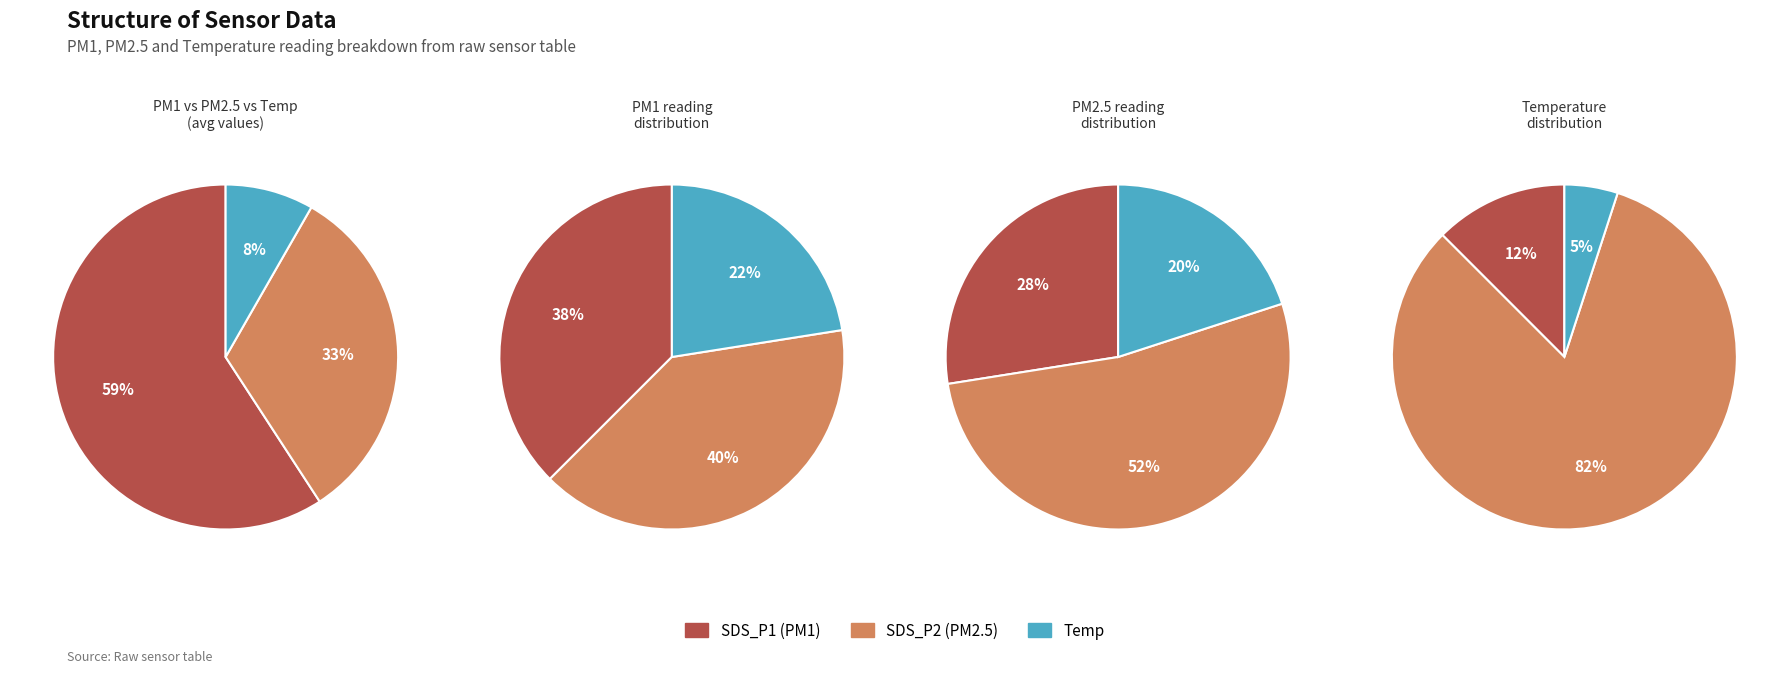

Which series has the largest range (max minus min)?

SDS_P1